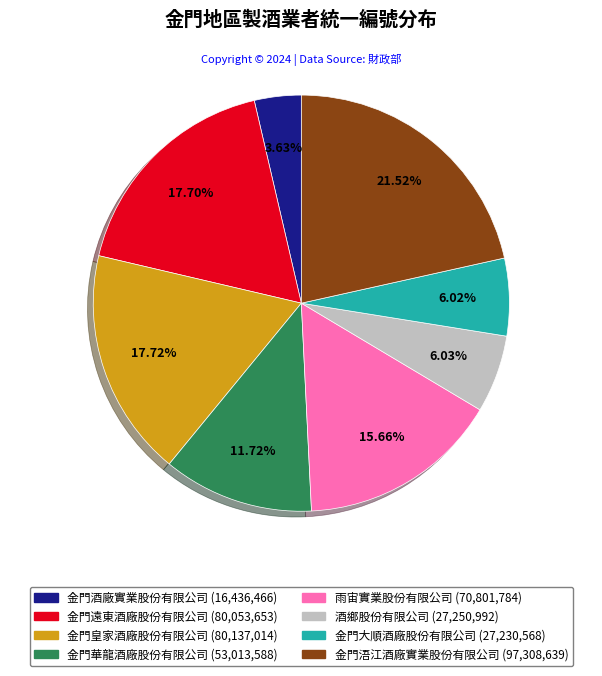

To the nearest percent, what is the combined percentage of 酒鄉股份有限公司 and 金門浯江酒廠實業股份有限公司?

28%